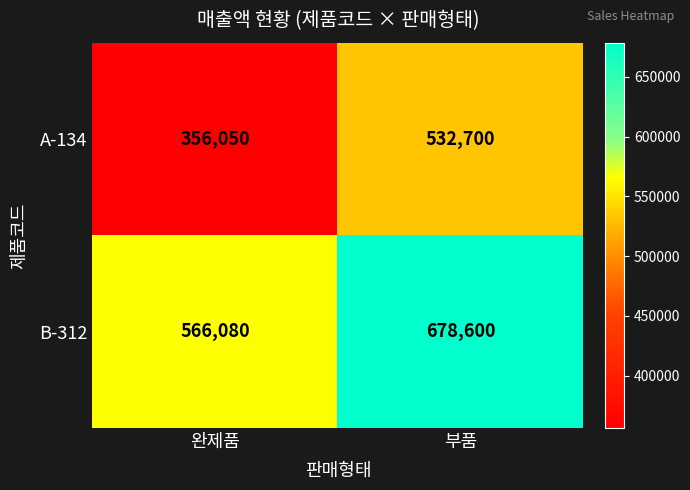

List the series in order of their overall mean, lowest first.

A-134, B-312